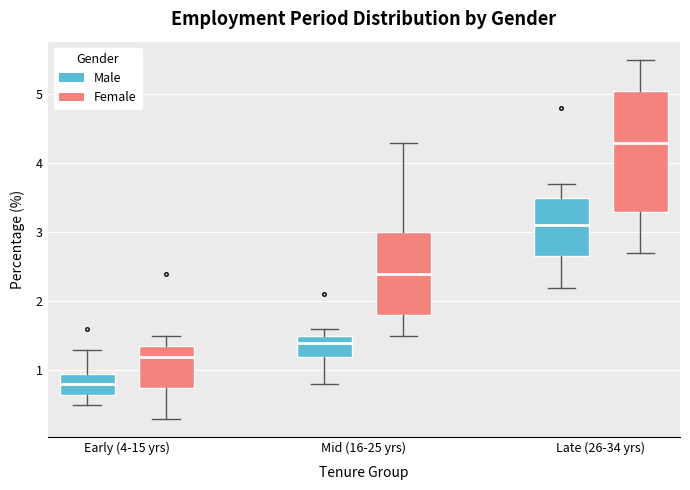

Reading left to right, transcribe this box plot: for each box, give where its median line is, the range the box spans, and where its two whiskers end, as read against the y-axis. The values are not printed on the chart, so give them approximately, as read against the axis.

Early (4-15 yrs) (Male): median 0.8, box 0.7 to 1.0, whiskers 0.5 to 1.3
Early (4-15 yrs) (Female): median 1.2, box 0.8 to 1.4, whiskers 0.3 to 1.5
Mid (16-25 yrs) (Male): median 1.4, box 1.2 to 1.5, whiskers 0.8 to 1.6
Mid (16-25 yrs) (Female): median 2.4, box 1.8 to 3.0, whiskers 1.5 to 4.3
Late (26-34 yrs) (Male): median 3.1, box 2.7 to 3.5, whiskers 2.2 to 3.7
Late (26-34 yrs) (Female): median 4.3, box 3.3 to 5.1, whiskers 2.7 to 5.5